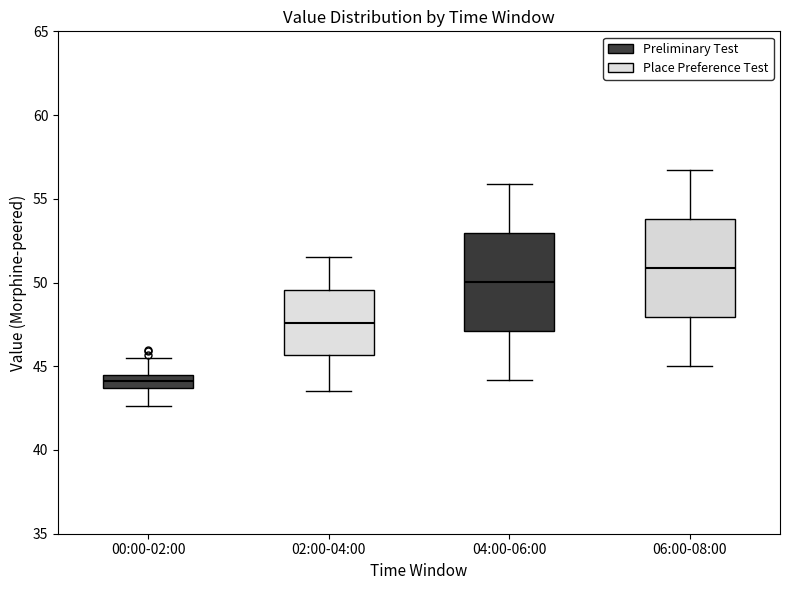

Reading left to right, read every box against the y-axis: the position of its median line, the range the box covers, and the ends of its whiskers. The values are not printed on the chart, so give them approximately, as read against the axis.

00:00-02:00: median 44.0, box 43.5 to 44.5, whiskers 42.5 to 45.5
02:00-04:00: median 47.5, box 45.5 to 49.5, whiskers 43.5 to 51.5
04:00-06:00: median 50.0, box 47.0 to 53.0, whiskers 44.0 to 56.0
06:00-08:00: median 51.0, box 48.0 to 54.0, whiskers 45.0 to 56.5